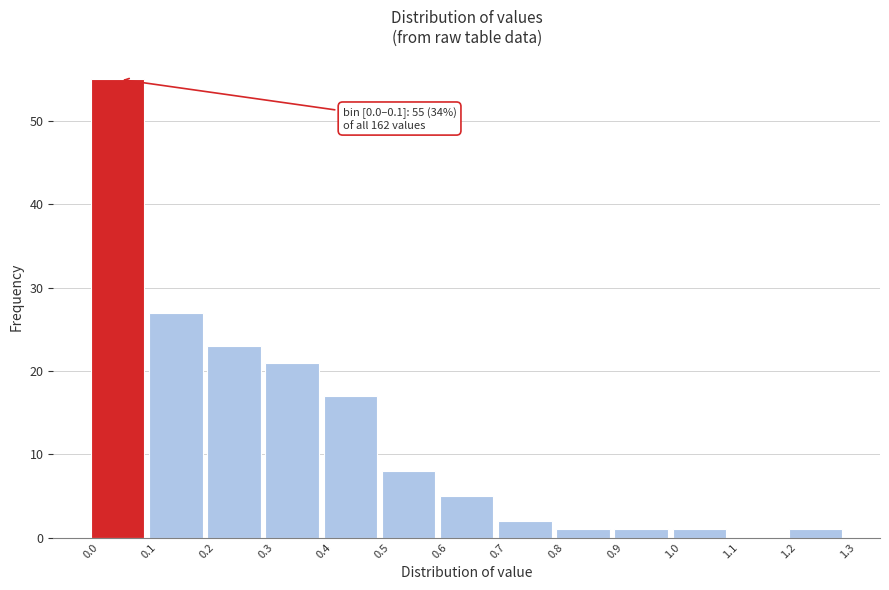

Which range on the x-axis has the tallest bar?

0.0 to 0.1